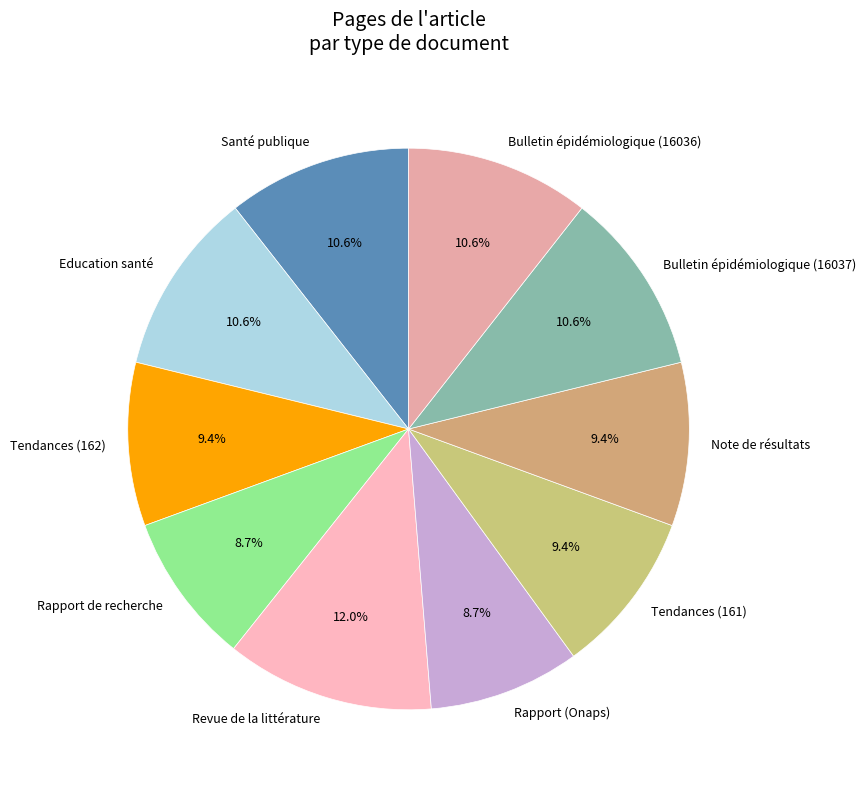

To the nearest percent, what is the difference between the Education santé and Note de résultats slice percentages?

1%